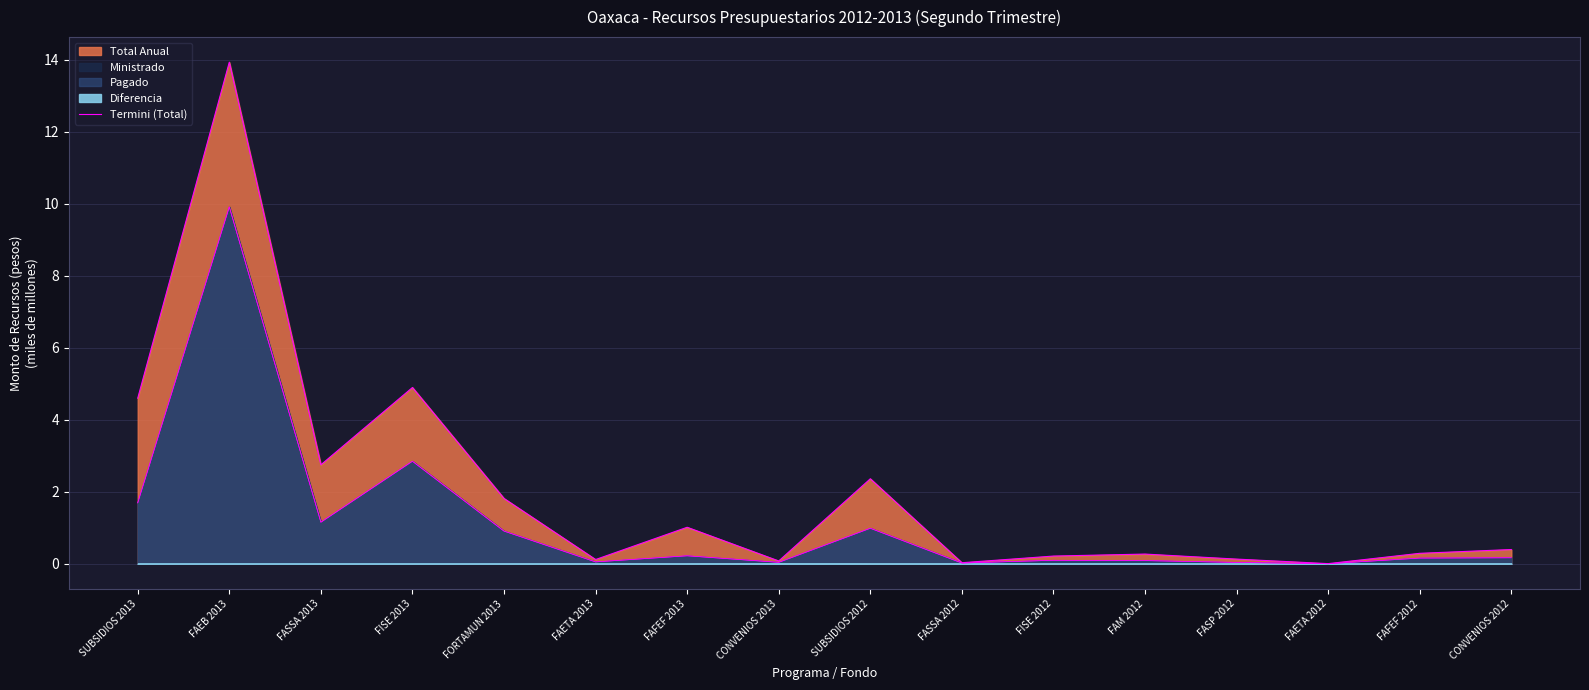

List the labels in order of value, smallest first.

FAETA 2012, FASSA 2012, CONVENIOS 2013, FAETA 2013, FASP 2012, FISE 2012, FAM 2012, FAFEF 2012, CONVENIOS 2012, FAFEF 2013, FORTAMUN 2013, SUBSIDIOS 2012, FASSA 2013, SUBSIDIOS 2013, FISE 2013, FAEB 2013